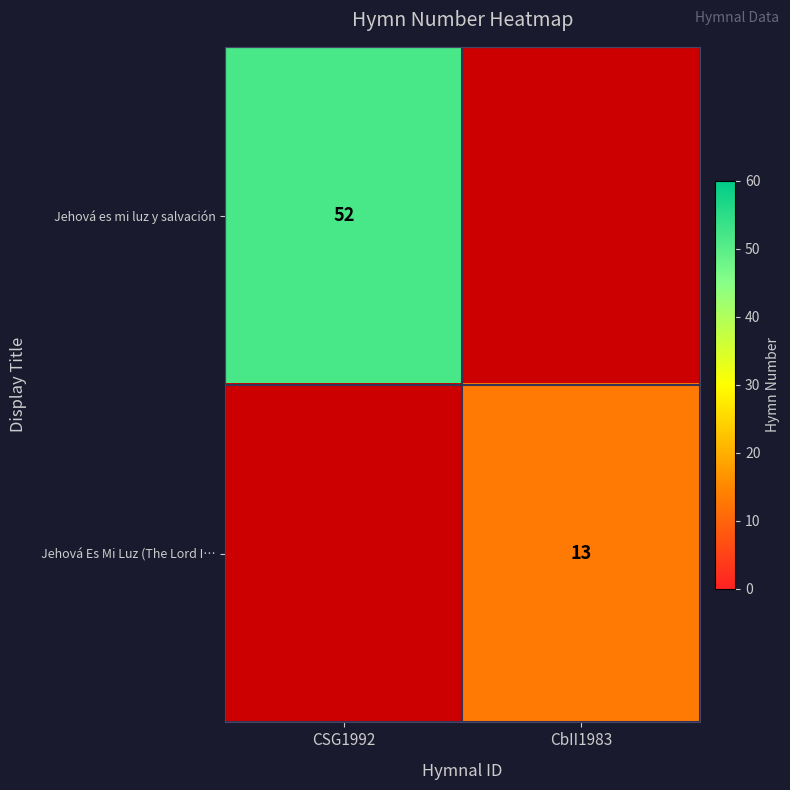

Is it true that Jehová Es Mi Luz (The Lord I… equals 22 at CbII1983?

False